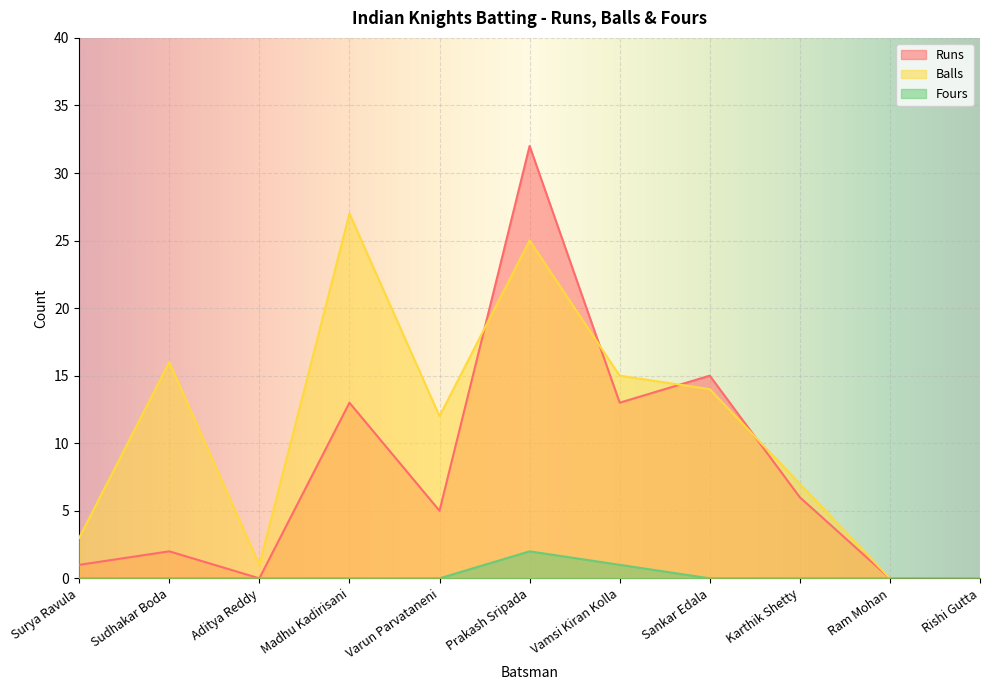

How many lines are shown in the chart?

3